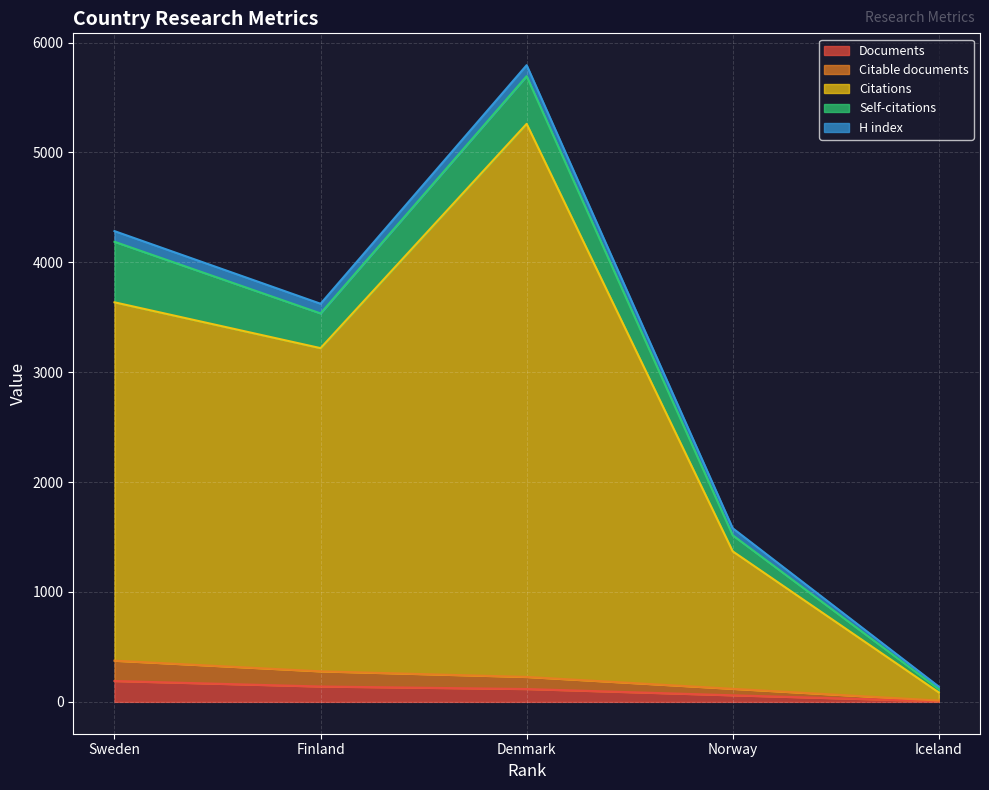

Where is the first local maximum for Citations?

Denmark